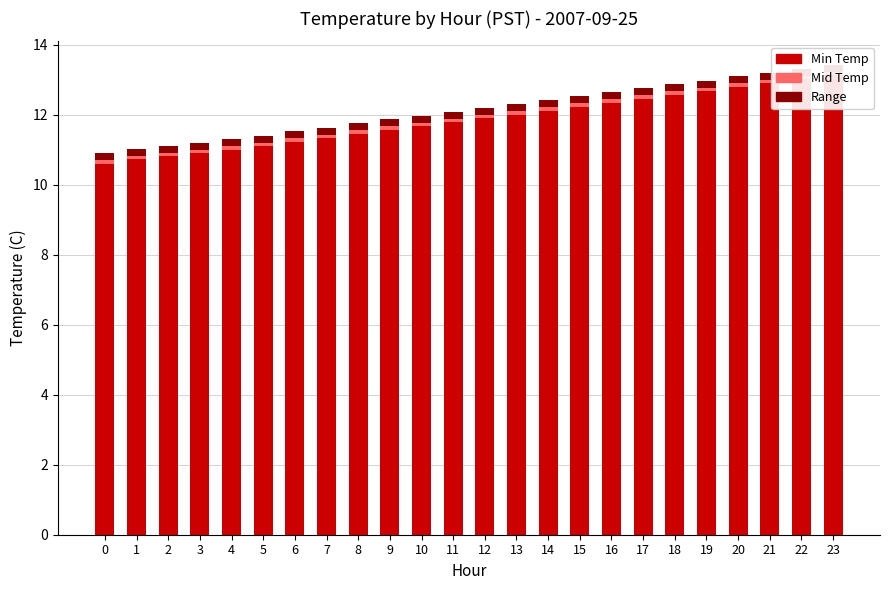

Between 10 and 21, which series saw the biggest shift?

Min Temp